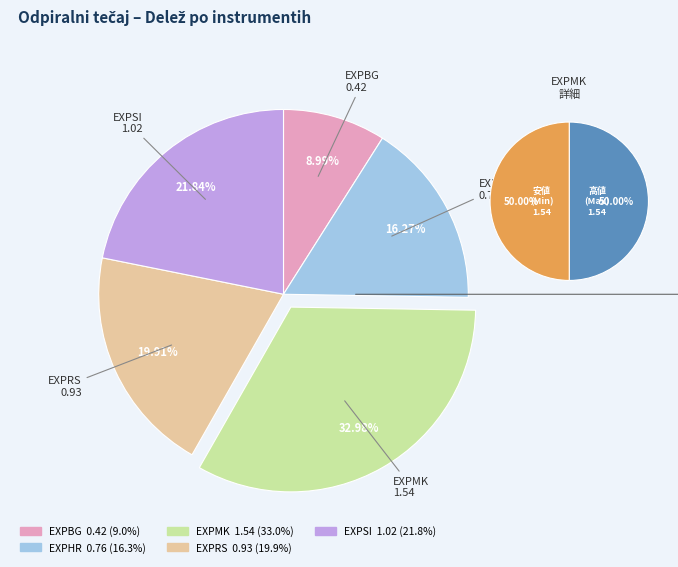

What is the total percentage of EXPHR and EXPRS?

36.2%